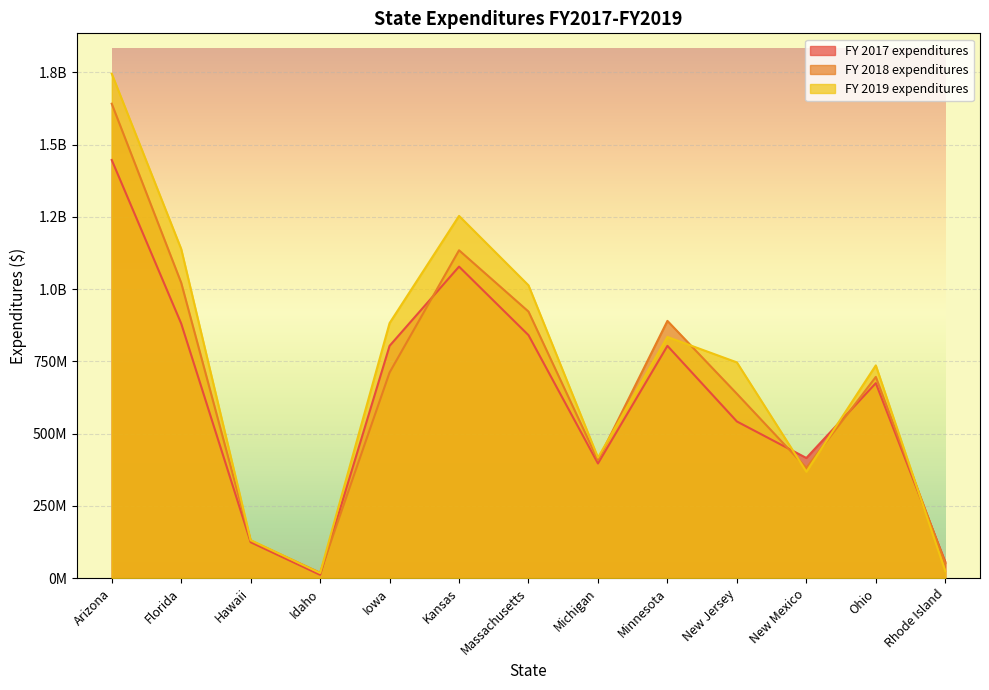

Rank the categories by FY 2018 expenditures value from lowest to highest.

Idaho, Rhode Island, Hawaii, New Mexico, Michigan, New Jersey, Ohio, Iowa, Minnesota, Massachusetts, Florida, Kansas, Arizona